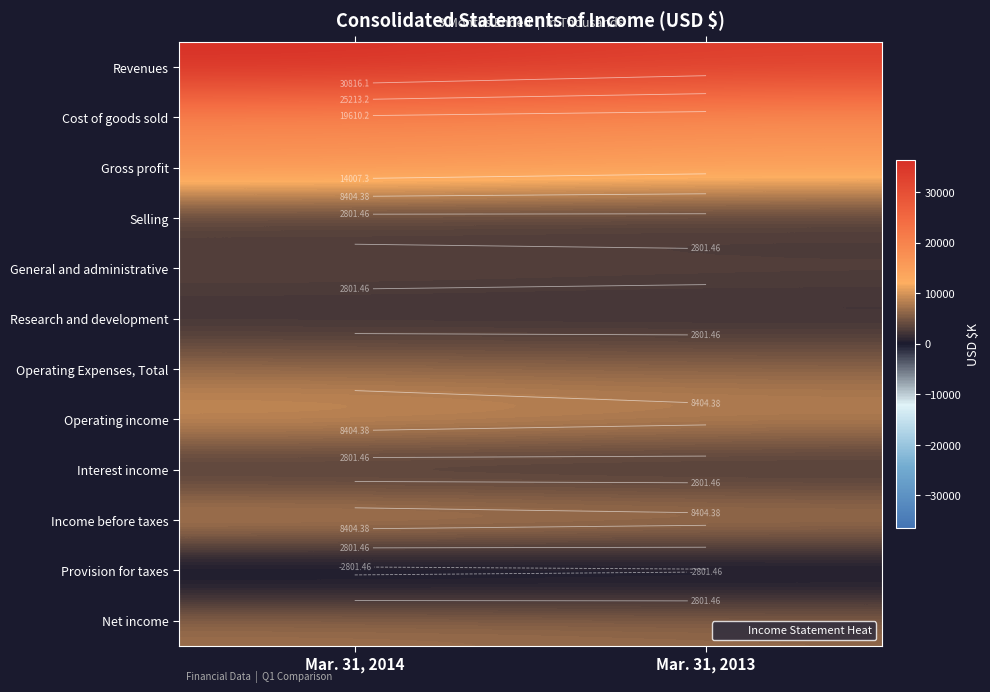

What is the maximum value shown in the chart?

36419